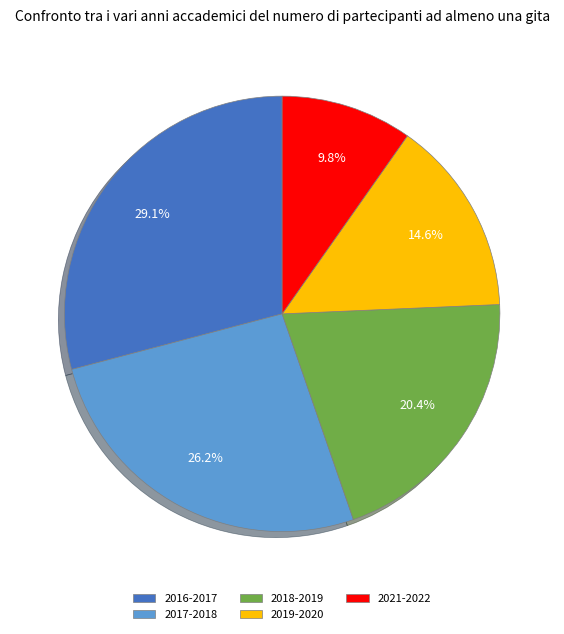

What percentage do 2016-2017 and 2021-2022 together represent?

38.9%